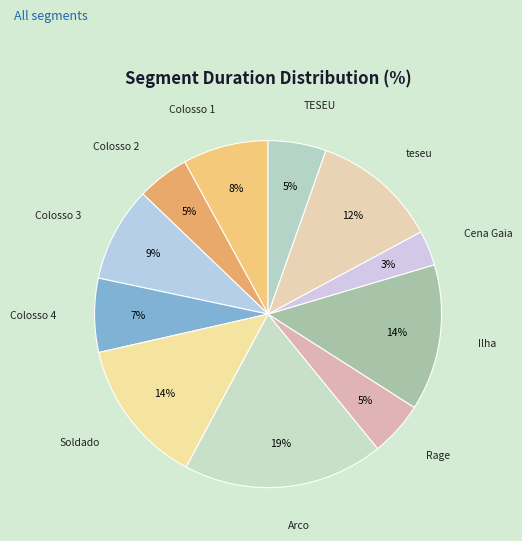

Approximately how many times larger is the value at Colosso 4 compared to Colosso 2?

1.4